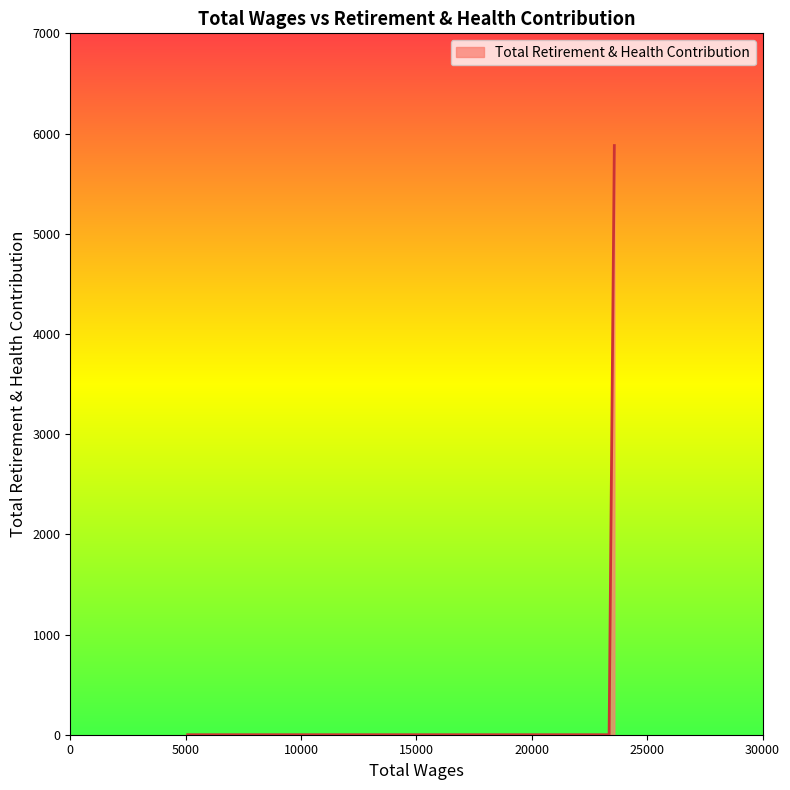

What is the average value?

980